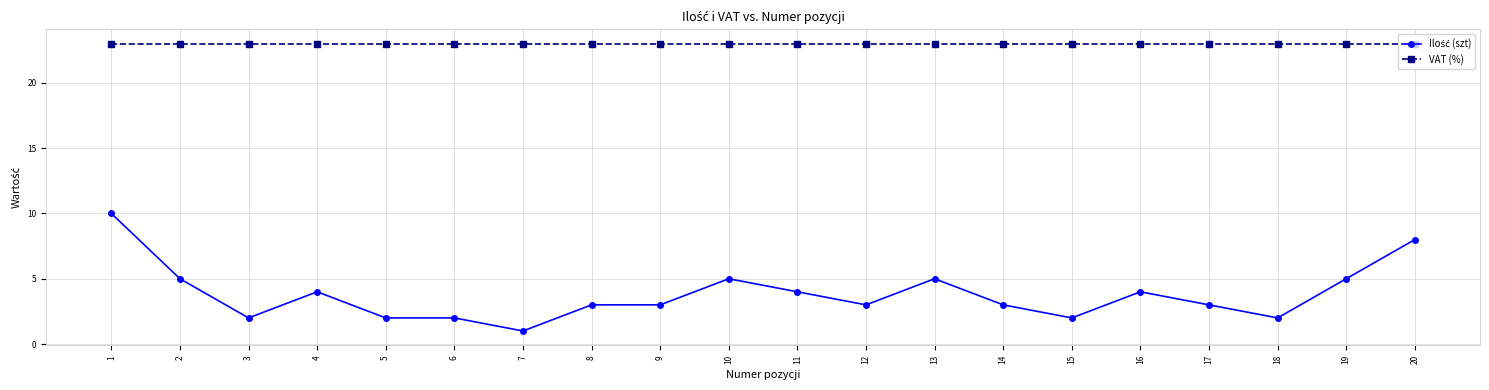

What value does the VAT (%) series have at 5?

23